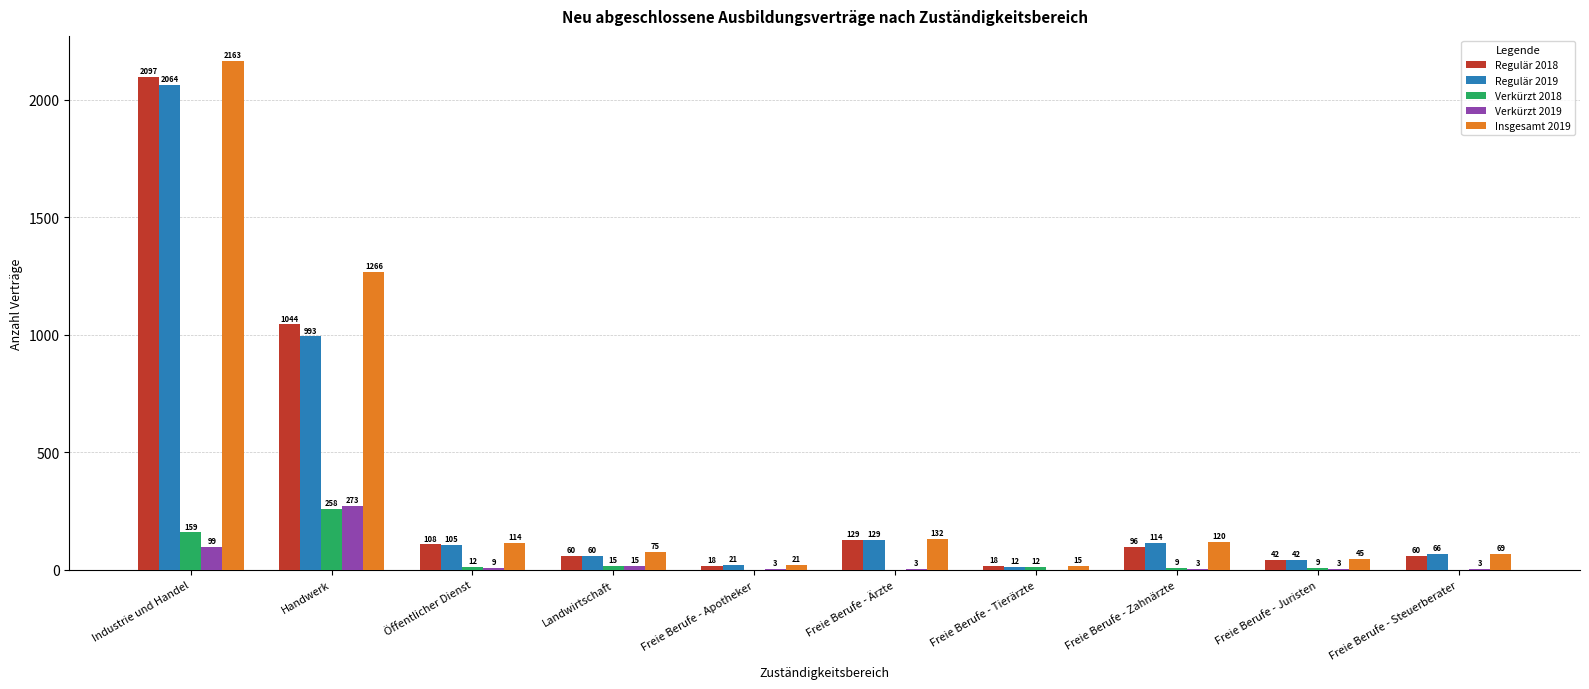

What is the spread (max minus min) of values at Freie Berufe - Steuerberater?

69